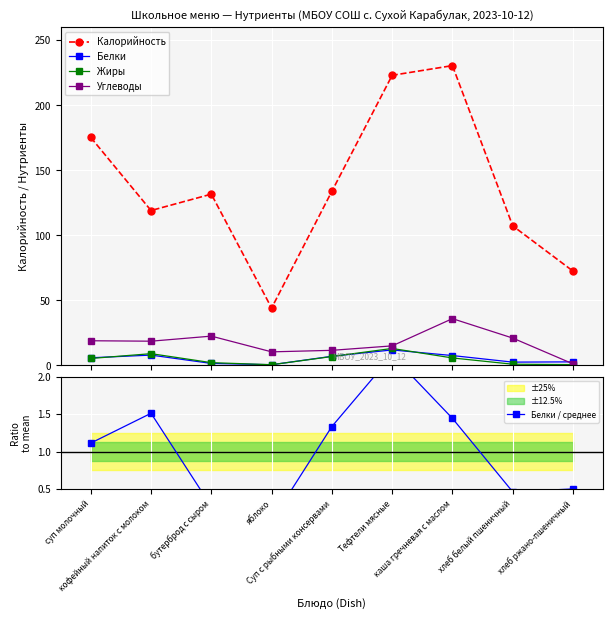

Is this an area chart (filled region under the line)?

No